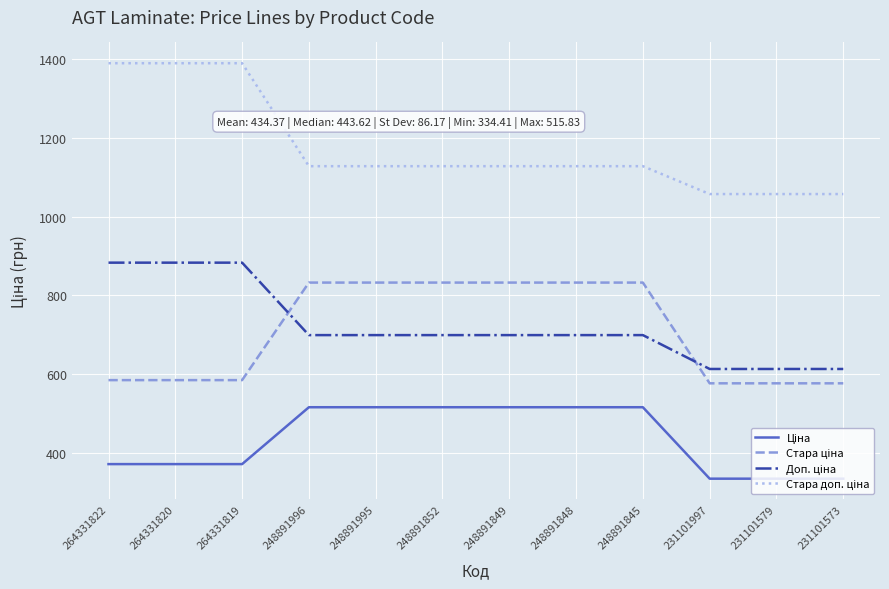

What is the total value across all series at 248891995?

3175.2